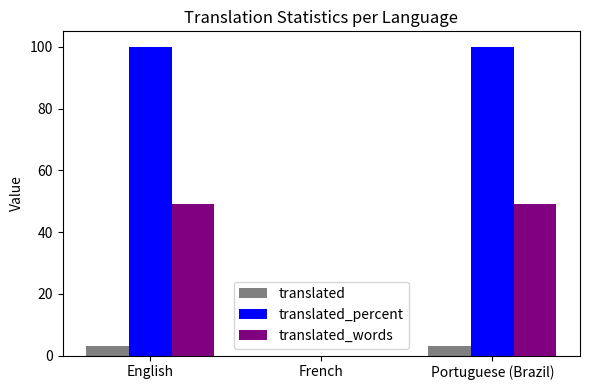

What is the maximum value shown in the chart?

100